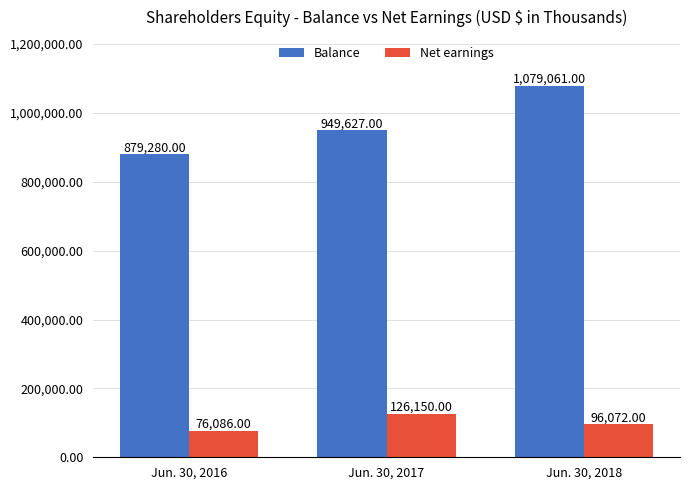

Which series has the largest total across all categories?

Balance